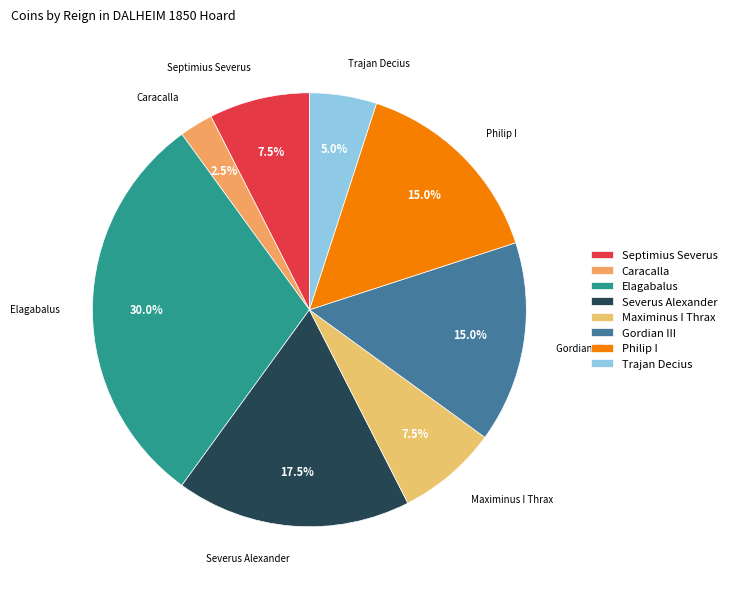

Which slice is the largest?

Elagabalus